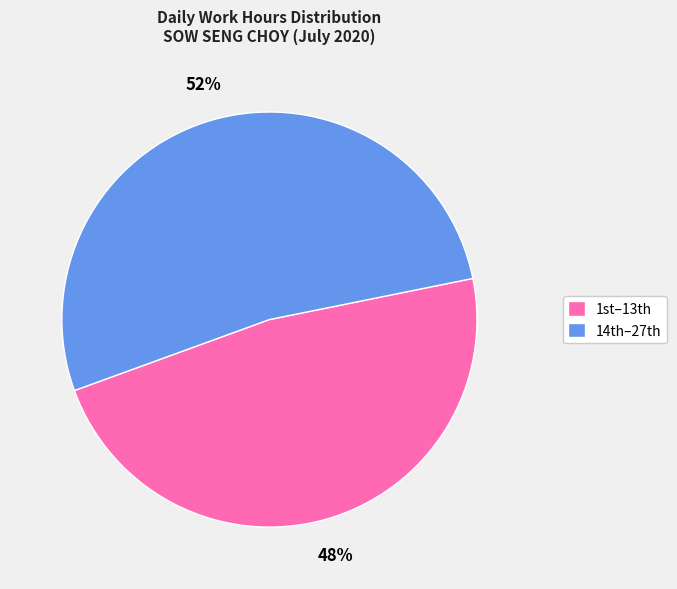

Which category has the smallest portion of the pie?

1st–13th